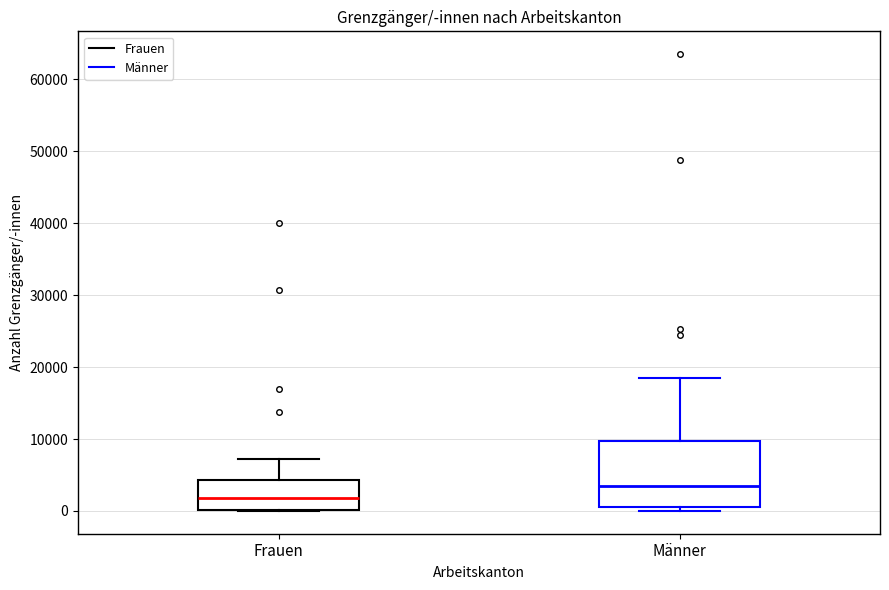

Comparing the boxes themselves (not the whiskers), which one is the tallest?

Männer